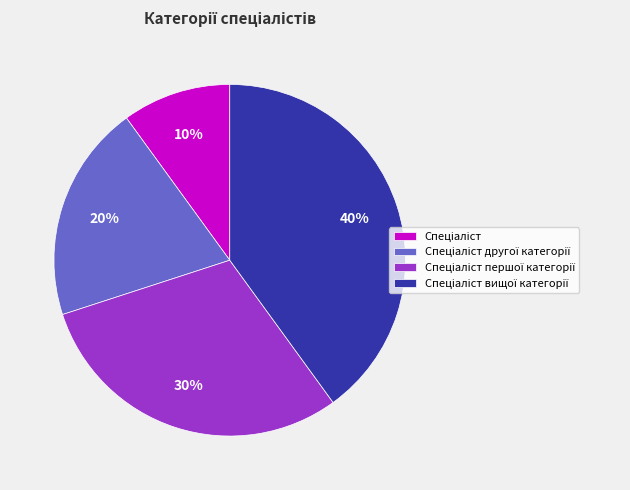

To the nearest percent, what is the average slice percentage?

25%